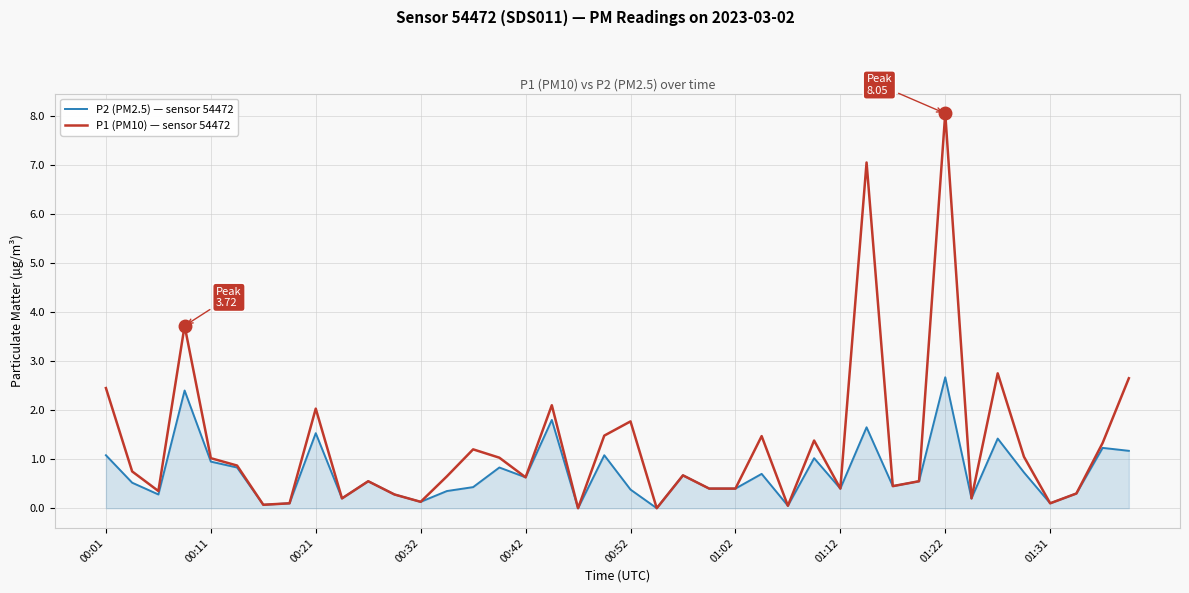

What is the maximum value shown in the chart?

8.1